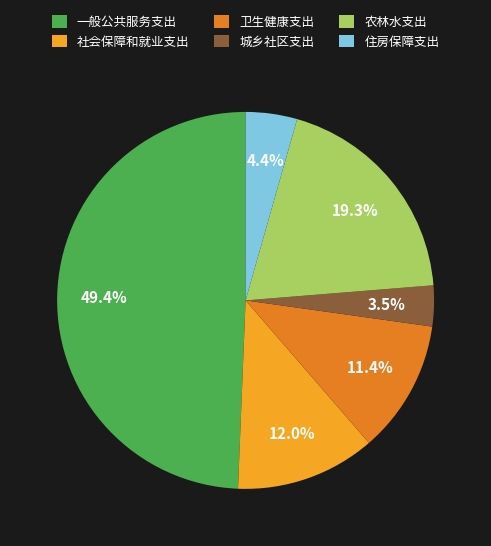

What is the largest slice in the pie chart?

一般公共服务支出